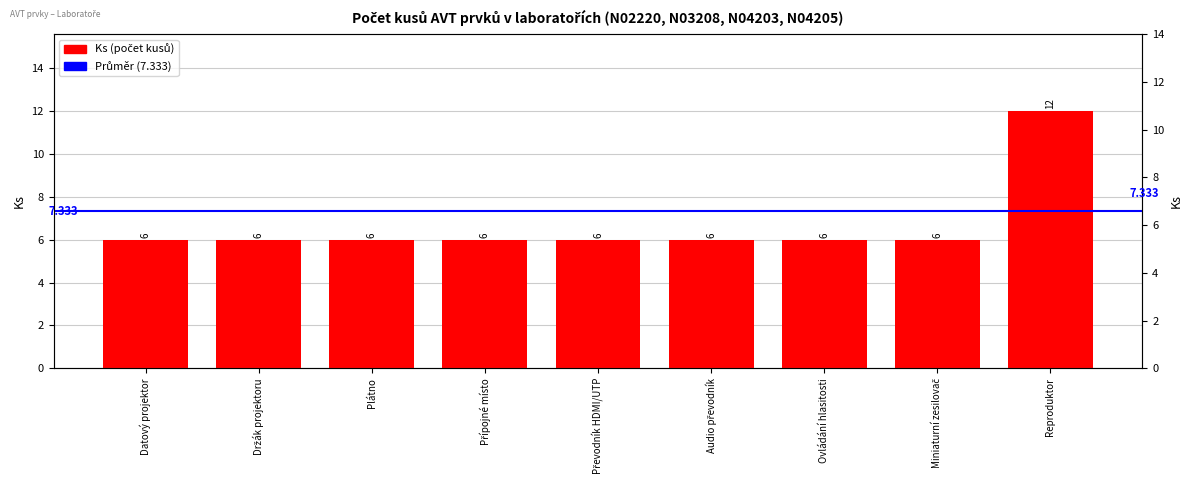

The chart shows a value of 3 at Miniaturní zesilovač. True or false?

False